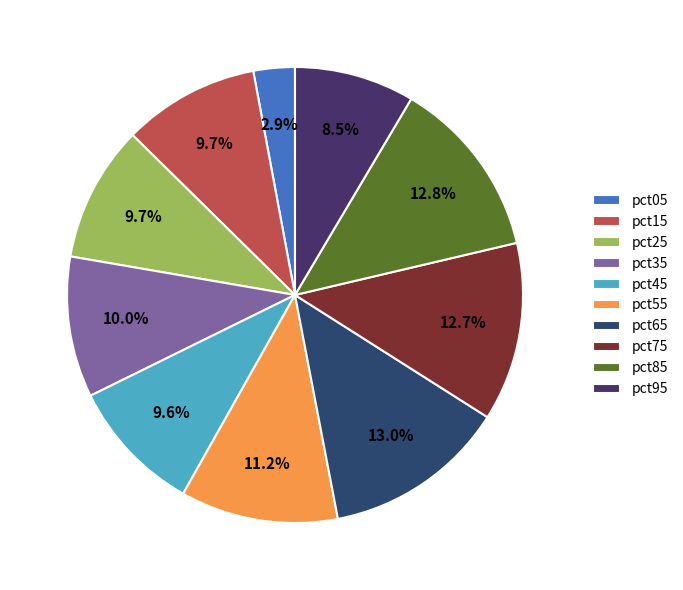

The pct45 slice represents 10% of the pie. True or false?

True